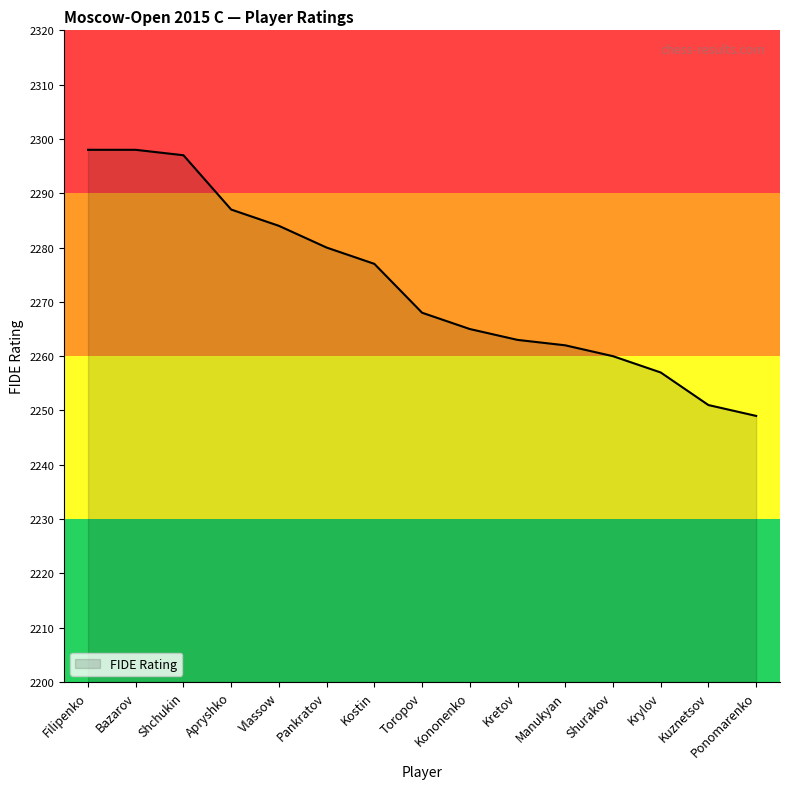

Reading left to right, extract all data points from this chart.

Filipenko=2298	Bazarov=2298	Shchukin=2297	Apryshko=2287	Vlassow=2284	Pankratov=2280	Kostin=2277	Toropov=2268	Kononenko=2265	Kretov=2263	Manukyan=2262	Shurakov=2260	Krylov=2257	Kuznetsov=2251	Ponomarenko=2249